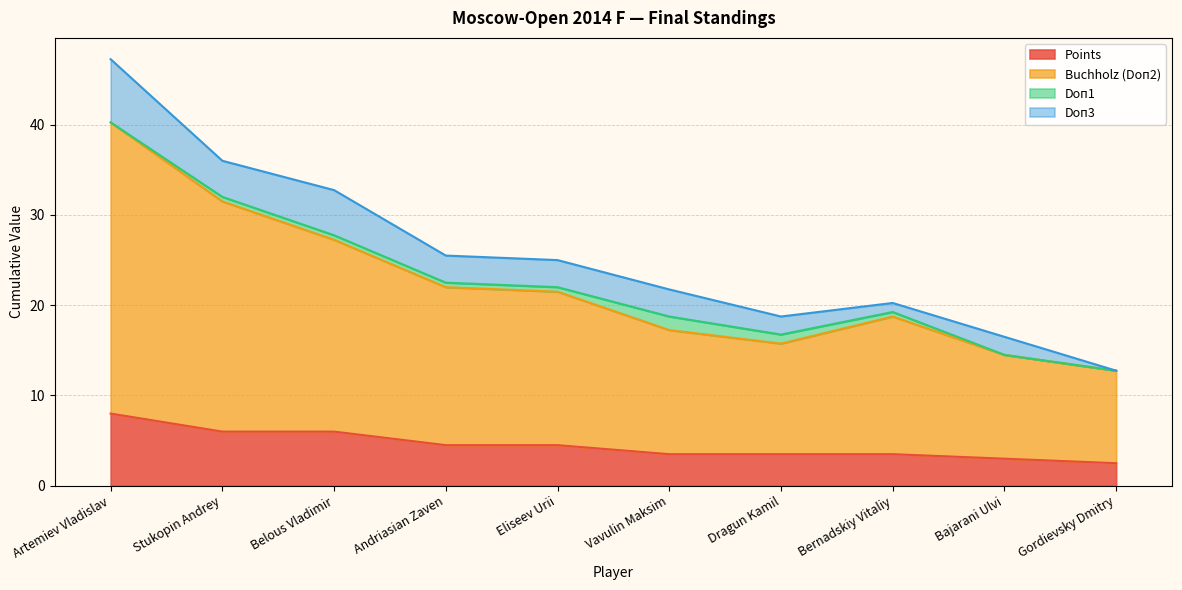

Does the chart display data point markers on the line(s)?

No